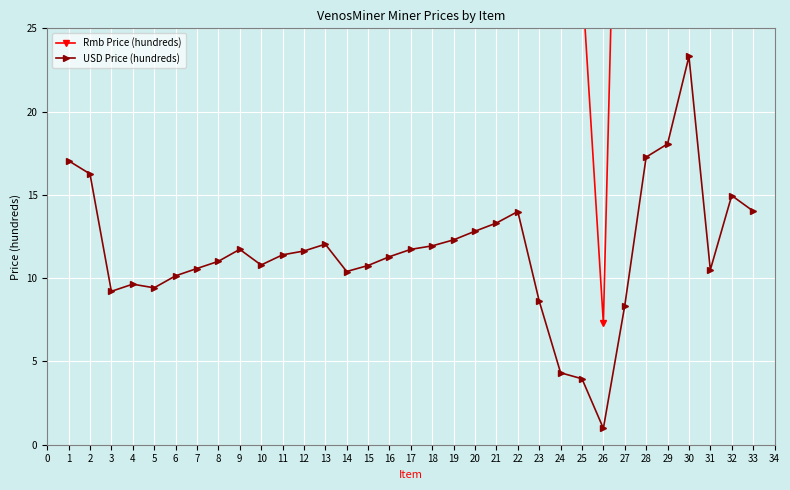

At which category does USD Price (hundreds) reach its first local peak?

4